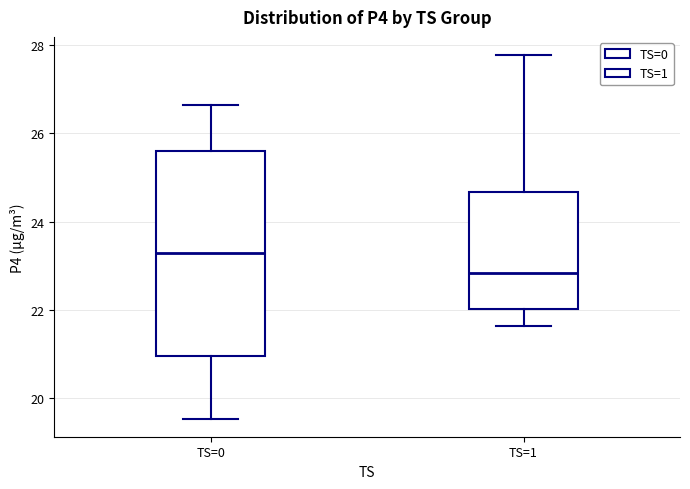

Comparing the boxes themselves (not the whiskers), which one is the tallest?

TS=0